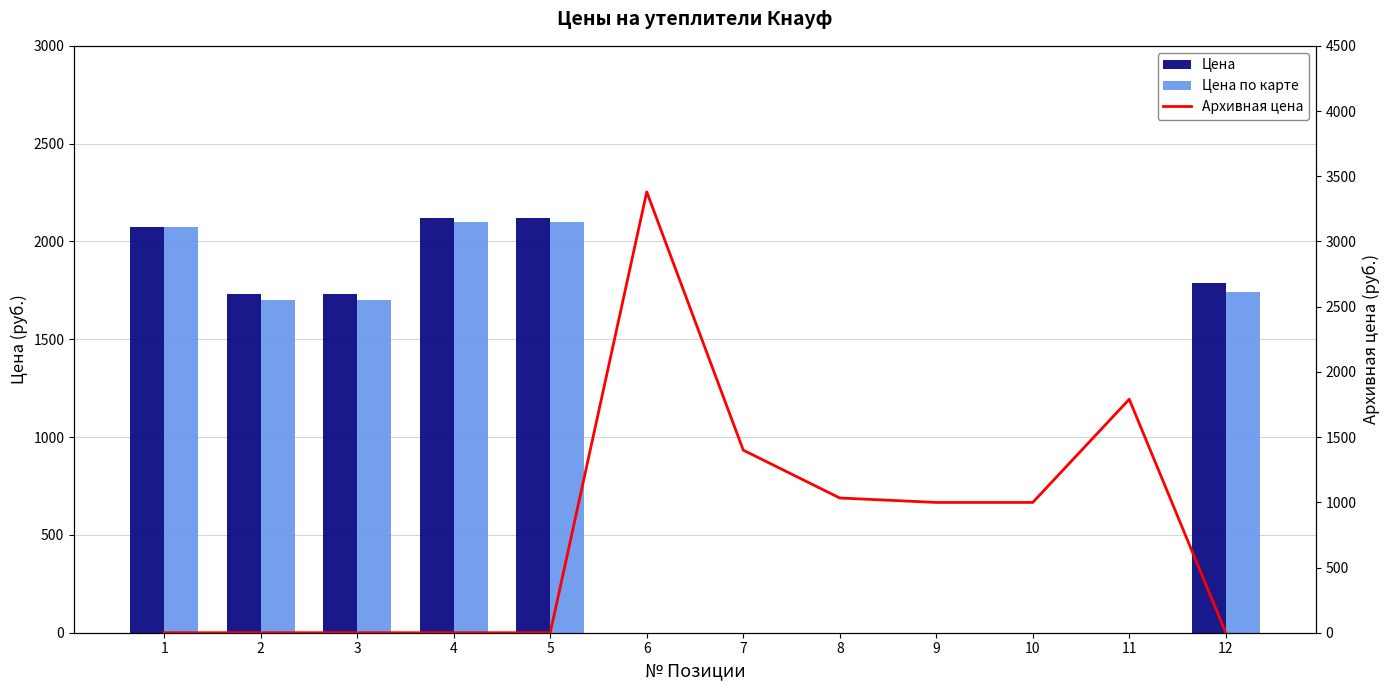

What is the value of the Архивная цена bar at the 11th from the left?

1790